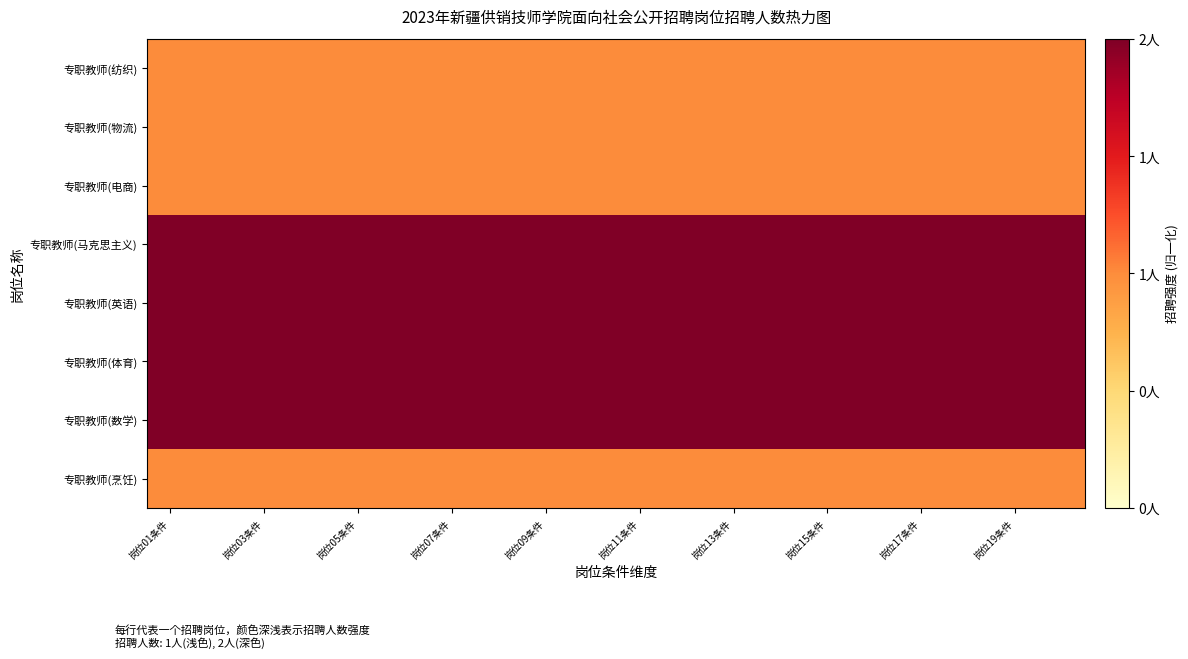

Reading left to right, extract all data points from this chart.

专职教师(纺织): 0.5	0.5	0.5	0.5	0.5	0.5	0.5	0.5	0.5	0.5	0.5	0.5	0.5	0.5	0.5	0.5	0.5	0.5	0.5	0.5
专职教师(物流): 0.5	0.5	0.5	0.5	0.5	0.5	0.5	0.5	0.5	0.5	0.5	0.5	0.5	0.5	0.5	0.5	0.5	0.5	0.5	0.5
专职教师(电商): 0.5	0.5	0.5	0.5	0.5	0.5	0.5	0.5	0.5	0.5	0.5	0.5	0.5	0.5	0.5	0.5	0.5	0.5	0.5	0.5
专职教师(马克思主义): 1.0	1.0	1.0	1.0	1.0	1.0	1.0	1.0	1.0	1.0	1.0	1.0	1.0	1.0	1.0	1.0	1.0	1.0	1.0	1.0
专职教师(英语): 1.0	1.0	1.0	1.0	1.0	1.0	1.0	1.0	1.0	1.0	1.0	1.0	1.0	1.0	1.0	1.0	1.0	1.0	1.0	1.0
专职教师(体育): 1.0	1.0	1.0	1.0	1.0	1.0	1.0	1.0	1.0	1.0	1.0	1.0	1.0	1.0	1.0	1.0	1.0	1.0	1.0	1.0
专职教师(数学): 1.0	1.0	1.0	1.0	1.0	1.0	1.0	1.0	1.0	1.0	1.0	1.0	1.0	1.0	1.0	1.0	1.0	1.0	1.0	1.0
专职教师(烹饪): 0.5	0.5	0.5	0.5	0.5	0.5	0.5	0.5	0.5	0.5	0.5	0.5	0.5	0.5	0.5	0.5	0.5	0.5	0.5	0.5